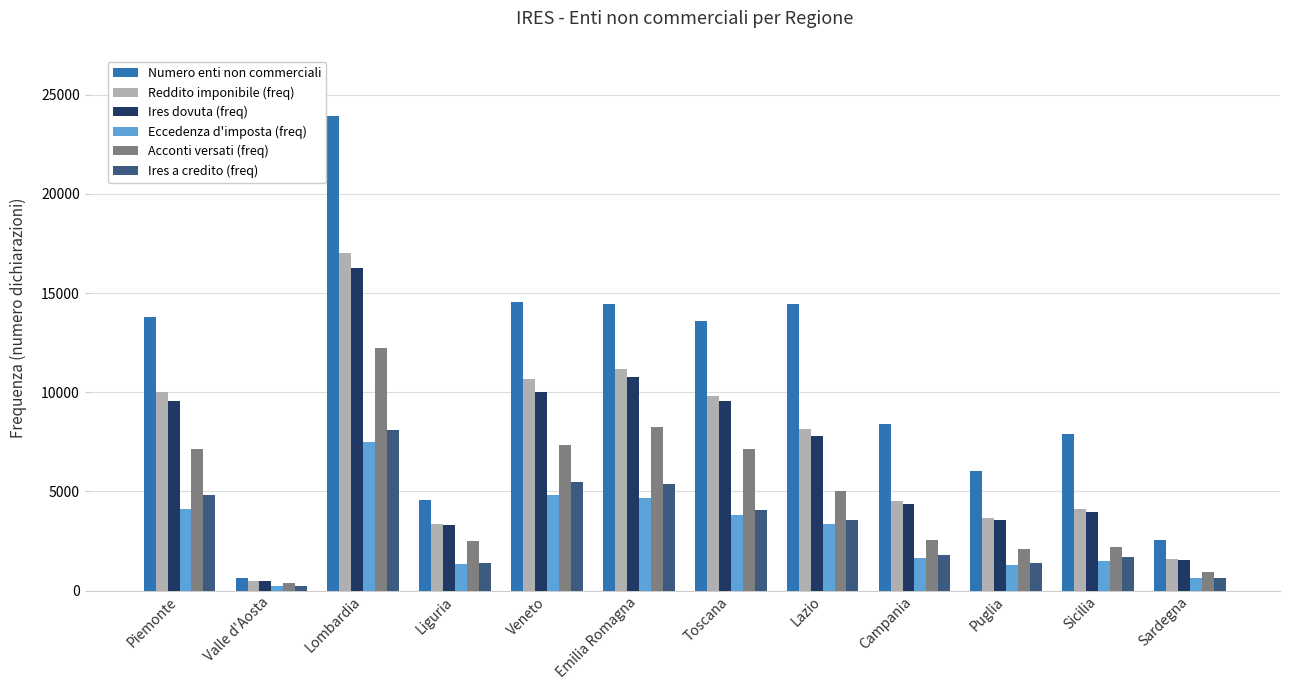

At which label is Reddito imponibile (freq) closest to 8754?

Lazio